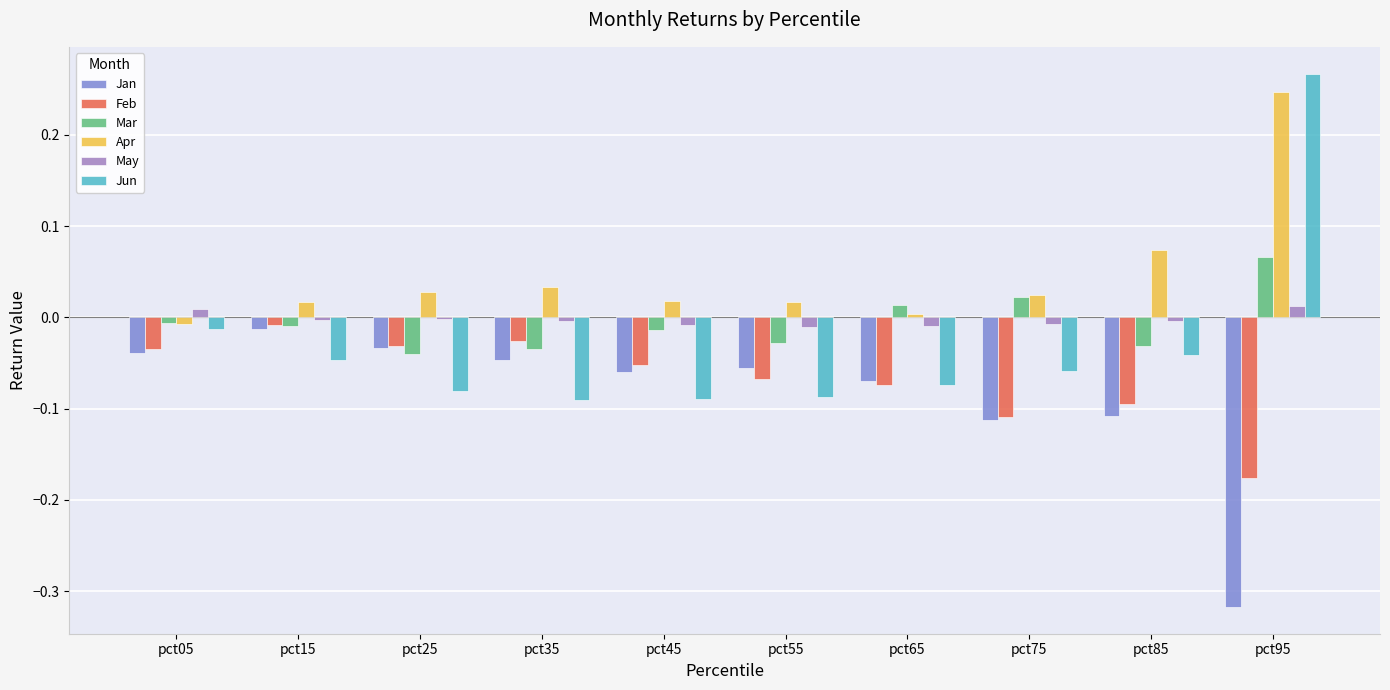

At which category is the sum across all series the highest?

pct95